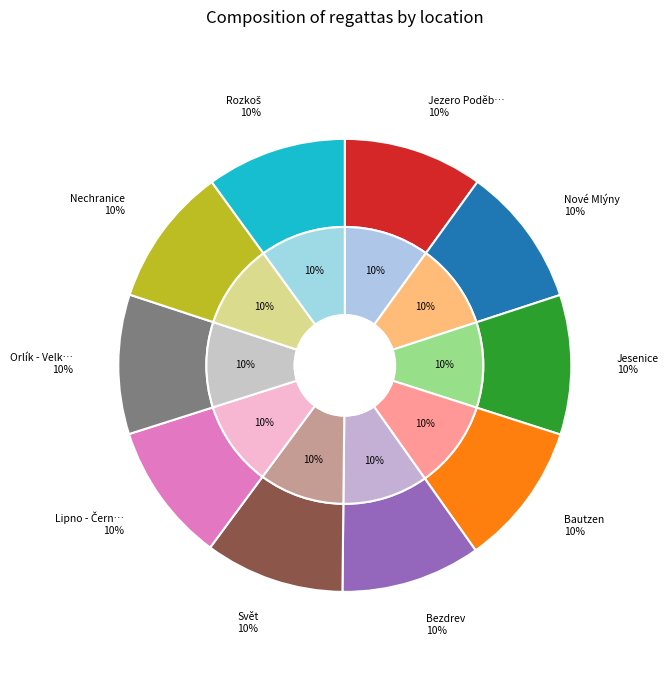

Does Nechranice account for over 50% of the chart?

No